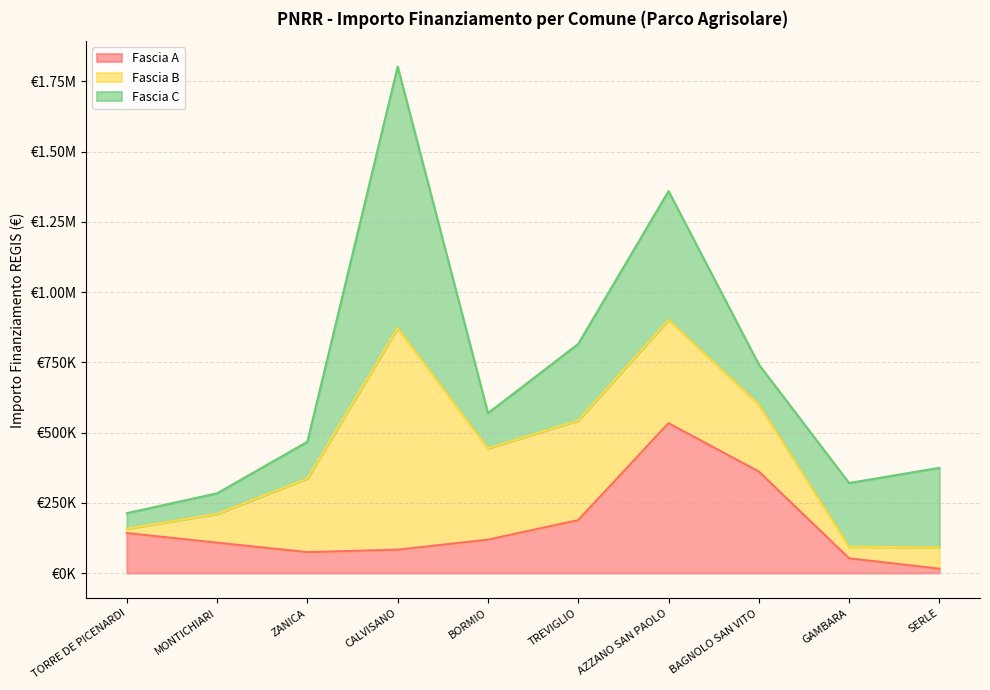

What is the difference between the highest and lowest values at AZZANO SAN PAOLO?

165514.3